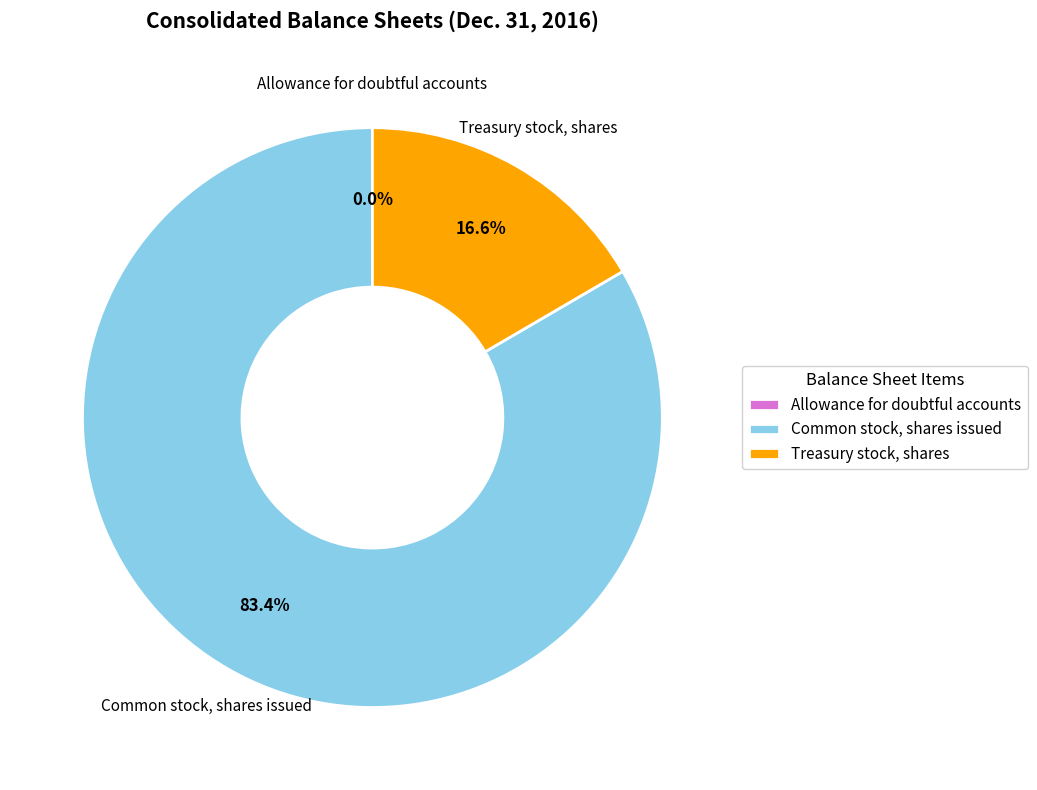

Which has a higher value, Treasury stock, shares or Common stock, shares issued?

Common stock, shares issued